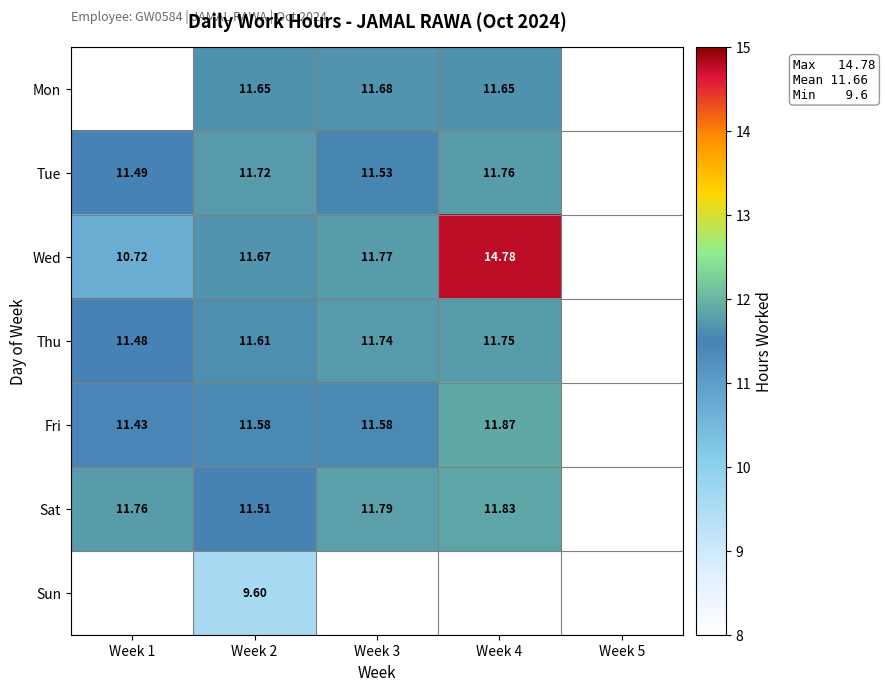

Is the value of Sun at Week 3 greater than the value of Thu at Week 1?

No